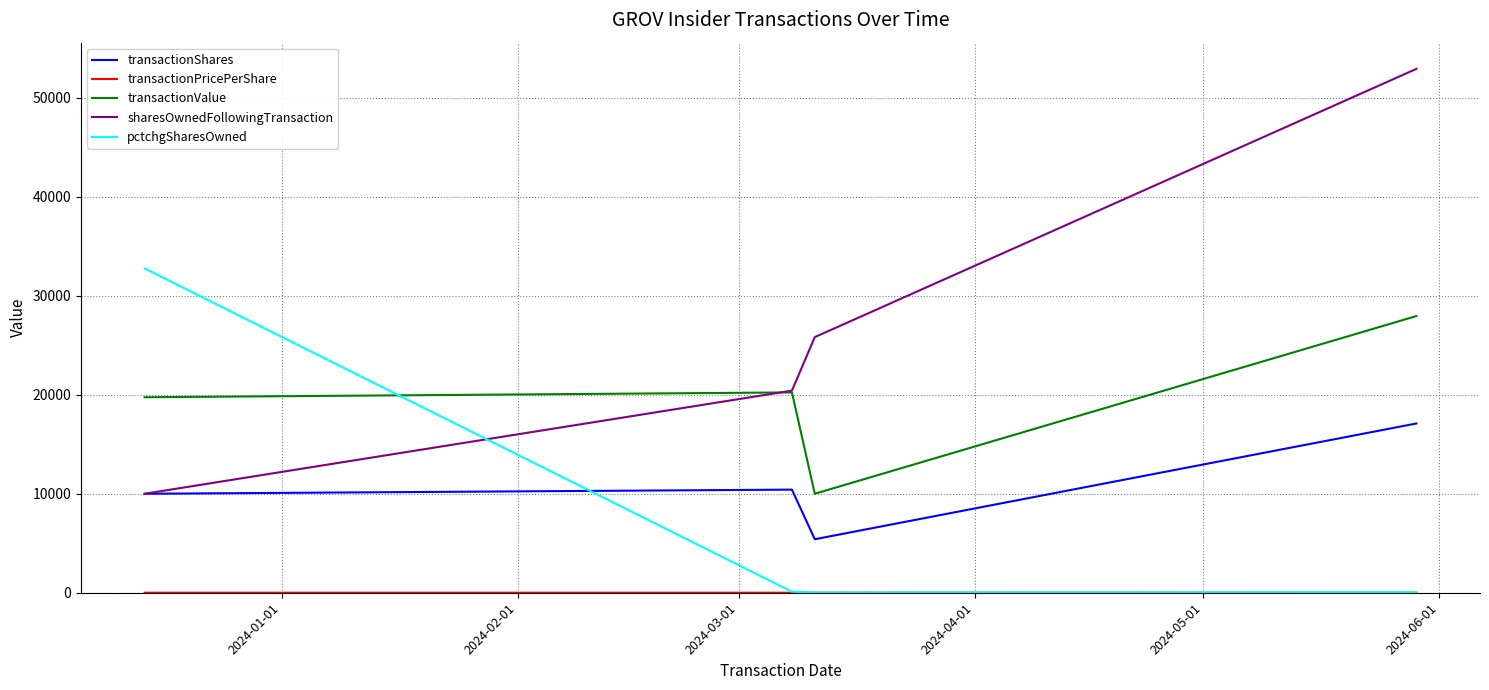

Which series has the largest range (max minus min)?

sharesOwnedFollowingTransaction